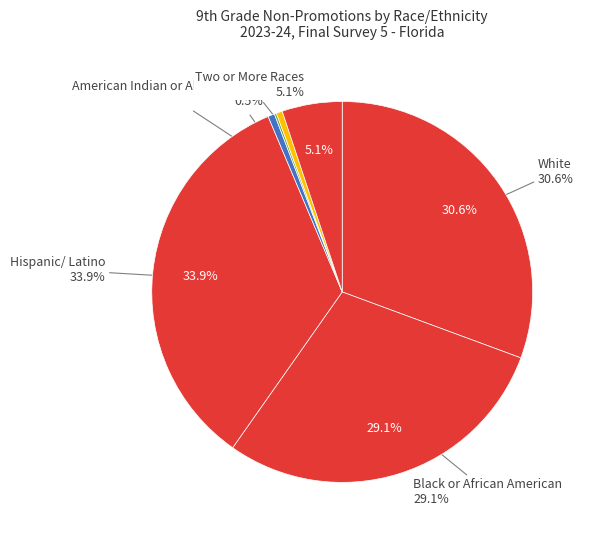

What portion of the pie excludes Two or More Races?

94.9%